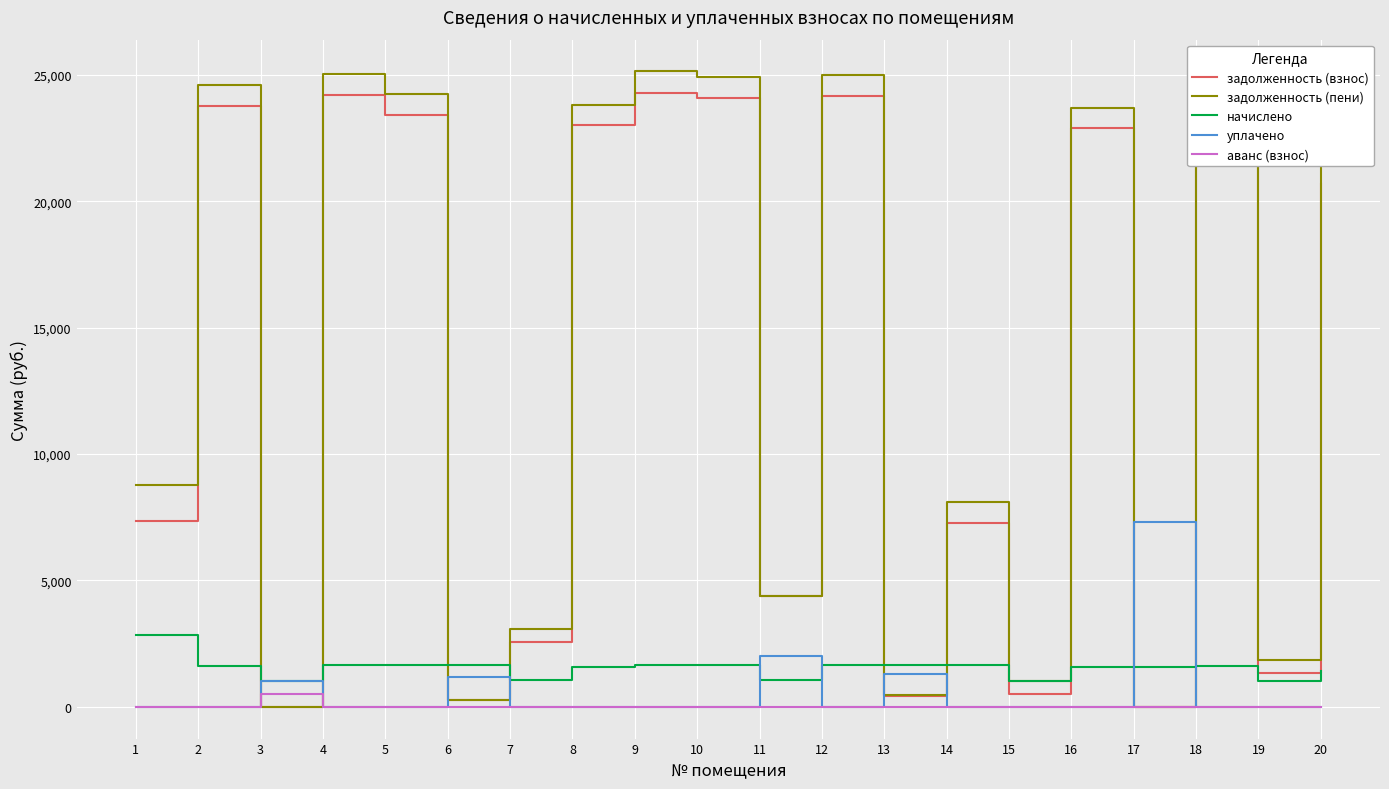

At which category does задолженность (взнос) reach its first local valley?

3